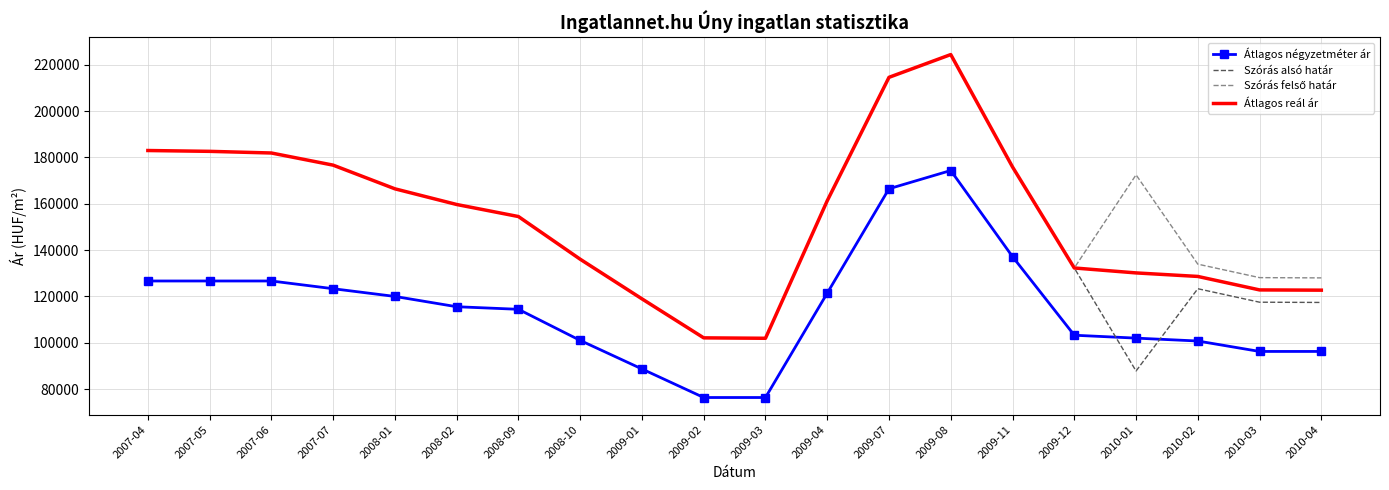

What is the total value across all series at 2007-07?

653358